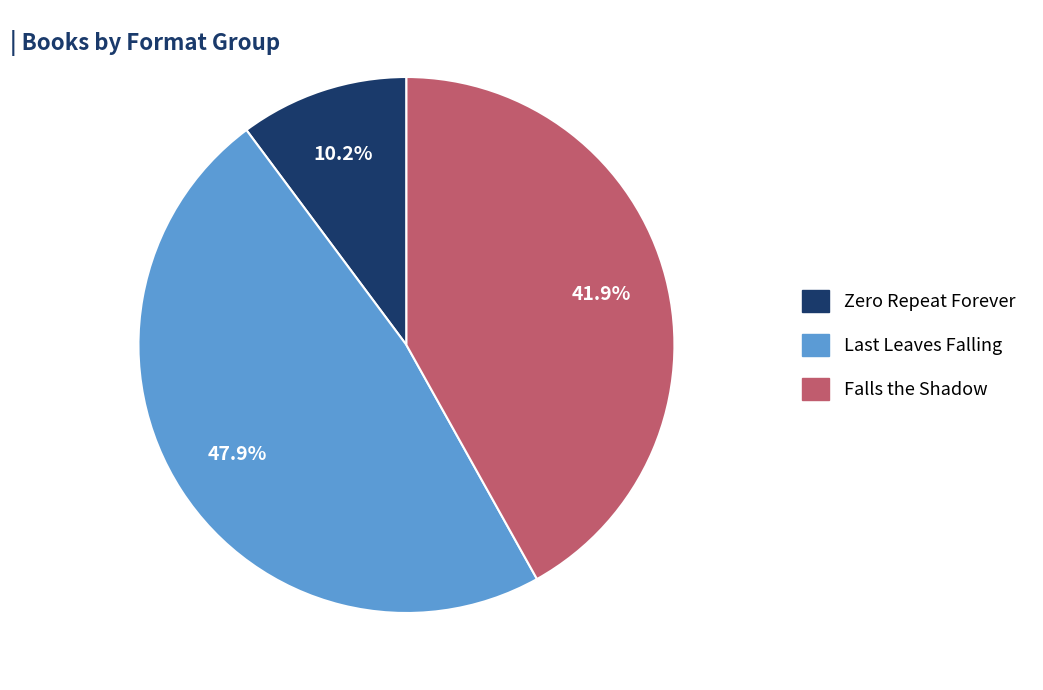

Between Falls the Shadow and Zero Repeat Forever, which is larger?

Falls the Shadow